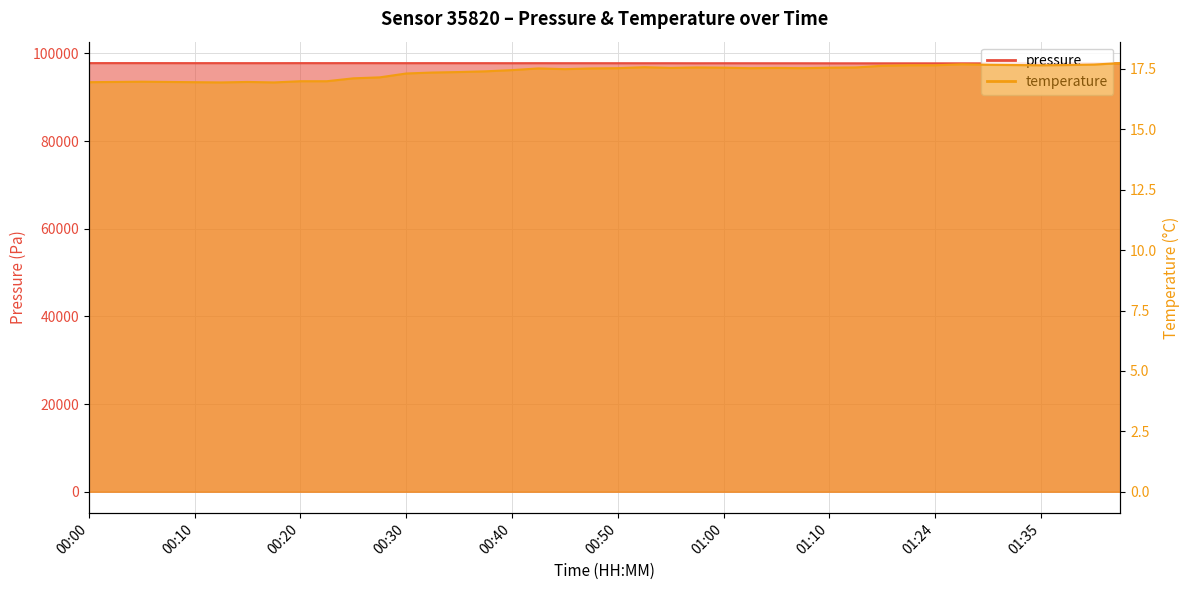

Reading left to right, list all the values displayed in this chart.

pressure: 00:00=97772.8	00:03=97776.2	00:05=97776.1	00:08=97770.9	00:10=97767.5	00:13=97768.4	00:15=97763.1	00:18=97765.8	00:20=97771.6	00:23=97768.1	00:25=97772.5	00:28=97768.7	00:30=97763.1	00:33=97768.0	00:35=97762.6	00:37=97762.4	00:40=97755.0	00:42=97760.7	00:45=97755.6	00:47=97756.2	00:50=97751.8	00:52=97748.0	00:55=97750.8	00:57=97741.0	01:00=97747.2	01:02=97743.9	01:05=97740.3	01:07=97739.5	01:10=97731.5	01:15=97727.9	01:18=97723.8	01:21=97724.6	01:24=97721.9	01:27=97723.4	01:30=97717.4	01:32=97719.2	01:35=97717.5	01:37=97715.7	01:40=97711.2	01:48=97723.1
temperature: 00:00=16.9	00:03=17.0	00:05=17.0	00:08=17.0	00:10=16.9	00:13=16.9	00:15=17.0	00:18=16.9	00:20=17.0	00:23=17.0	00:25=17.1	00:28=17.1	00:30=17.3	00:33=17.4	00:35=17.4	00:37=17.4	00:40=17.4	00:42=17.5	00:45=17.5	00:47=17.5	00:50=17.5	00:52=17.6	00:55=17.5	00:57=17.6	01:00=17.6	01:02=17.5	01:05=17.5	01:07=17.5	01:10=17.6	01:15=17.6	01:18=17.6	01:21=17.6	01:24=17.6	01:27=17.7	01:30=17.7	01:32=17.7	01:35=17.6	01:37=17.7	01:40=17.7	01:48=17.7